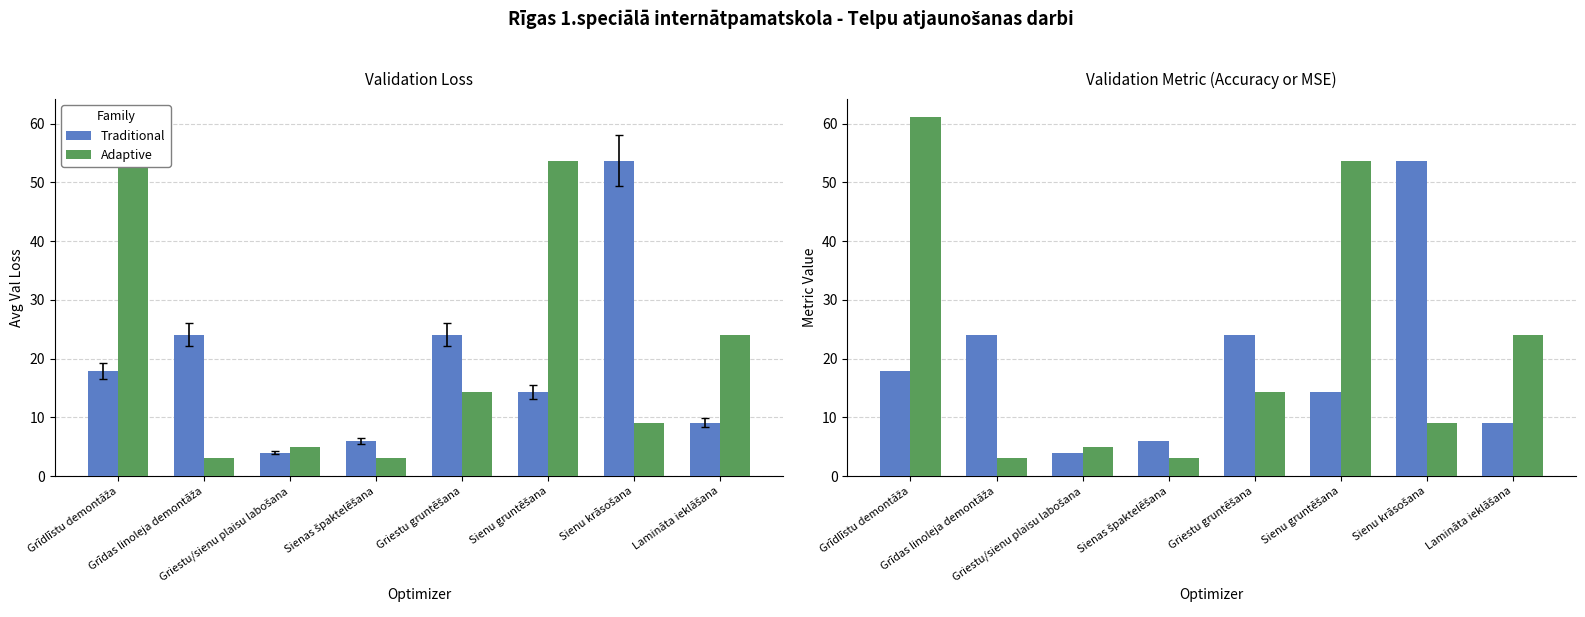

Reading left to right, list all the values displayed in this chart.

Traditional: Grīdlīstu demontāža=17.9	Grīdas linoleja demontāža=24.1	Griestu/sienu plaisu labošana=4.0	Sienas špaktelēšana=6.0	Griestu gruntēšana=24.1	Sienu gruntēšana=14.3	Sienu krāsošana=53.7	Lamināta ieklāšana=9.1
Adaptive: Grīdlīstu demontāža=61.1	Grīdas linoleja demontāža=3.0	Griestu/sienu plaisu labošana=5.0	Sienas špaktelēšana=3.0	Griestu gruntēšana=14.3	Sienu gruntēšana=53.7	Sienu krāsošana=9.1	Lamināta ieklāšana=24.1